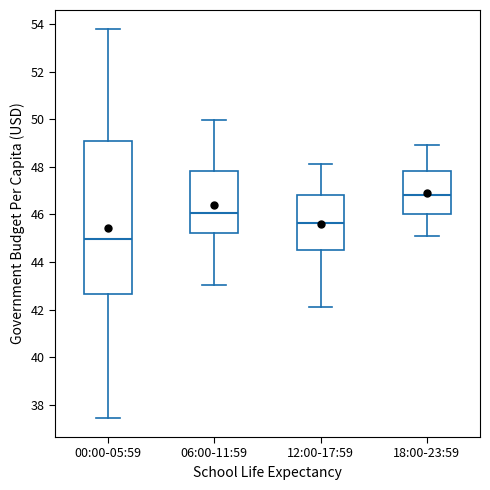

Which box's median line is the highest?

18:00-23:59